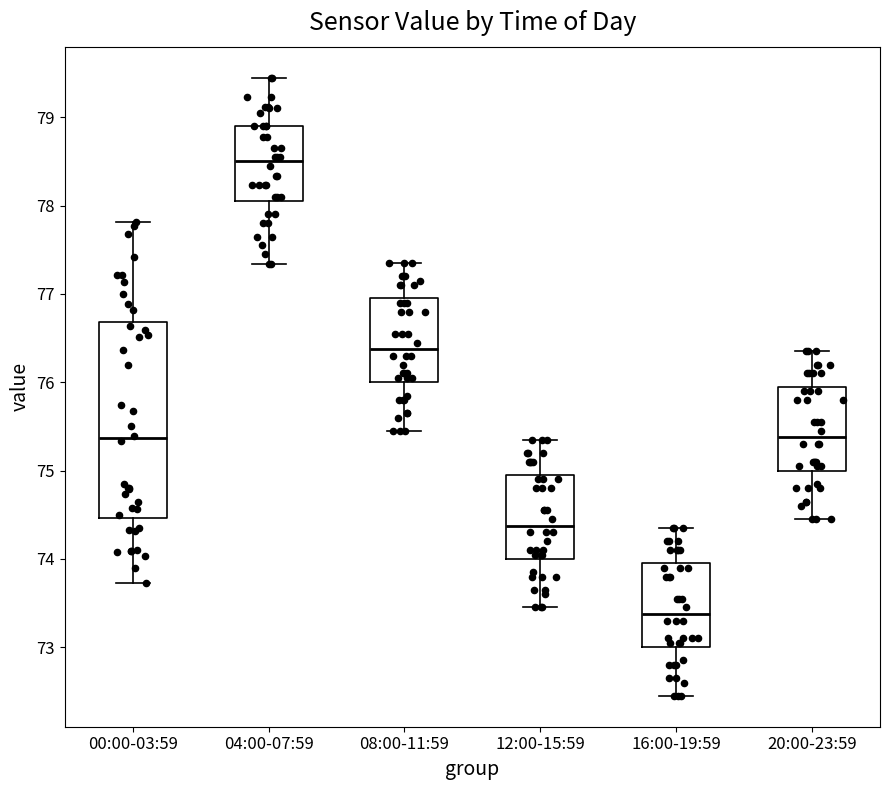

Where is the upper edge of the box for 20:00-23:59 on the y-axis? The values are not printed on the chart, so give them approximately, as read against the axis.

76.0